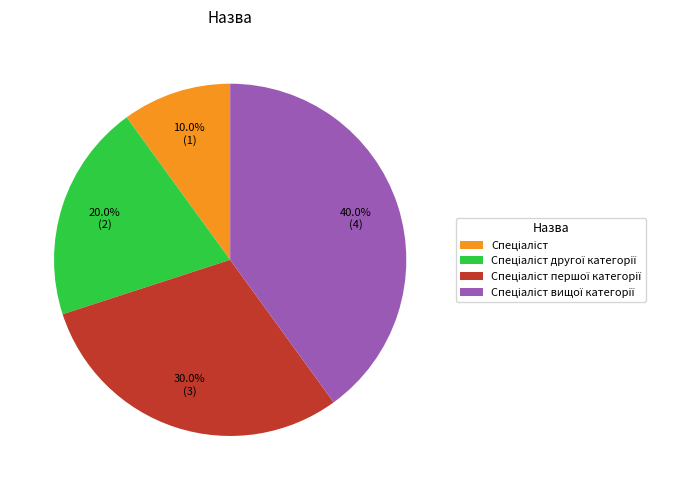

Count the number of slices in the pie.

4